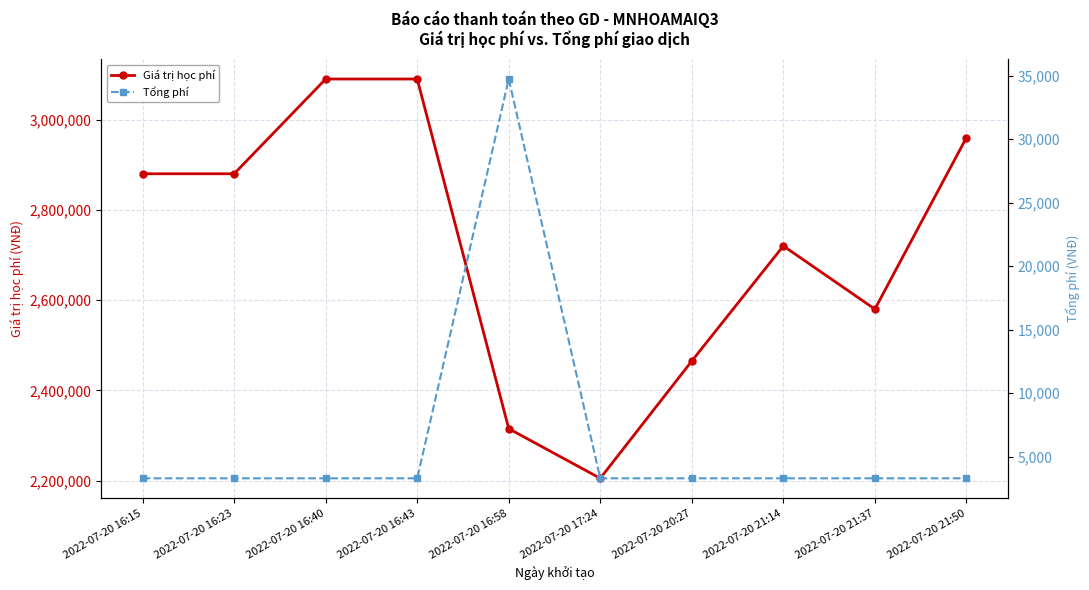

Where is Giá trị học phí nearest to the value 2647500?

2022-07-20 21:37